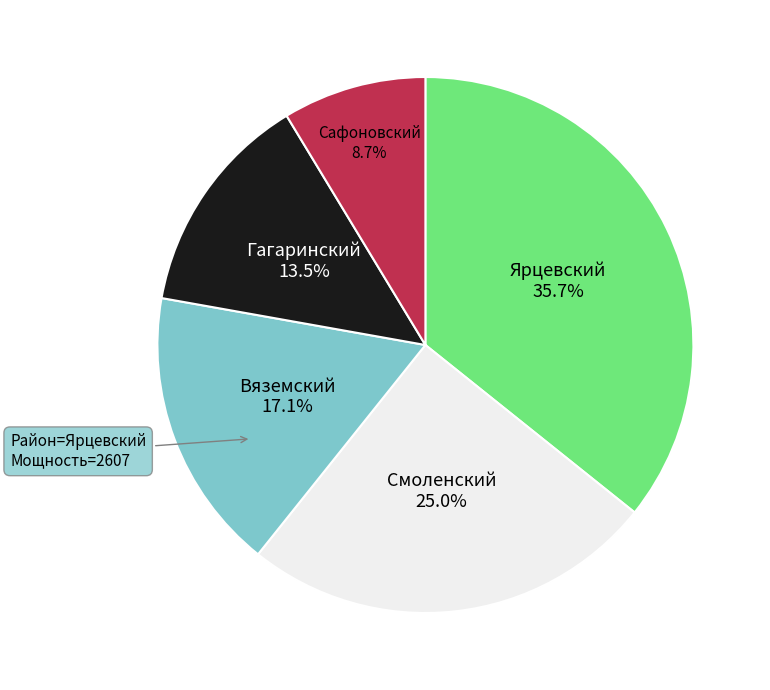

Is there any slice that represents more than half of the pie?

No